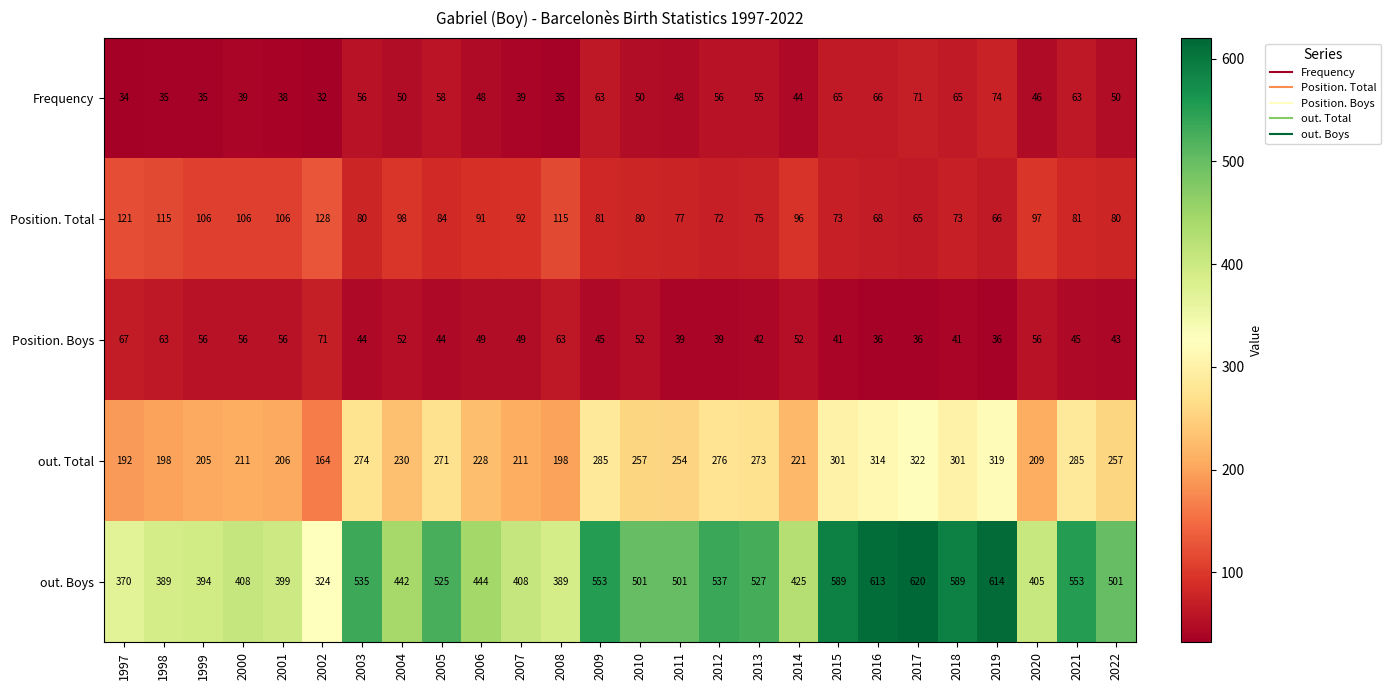

What is the maximum value for out. Total?

322